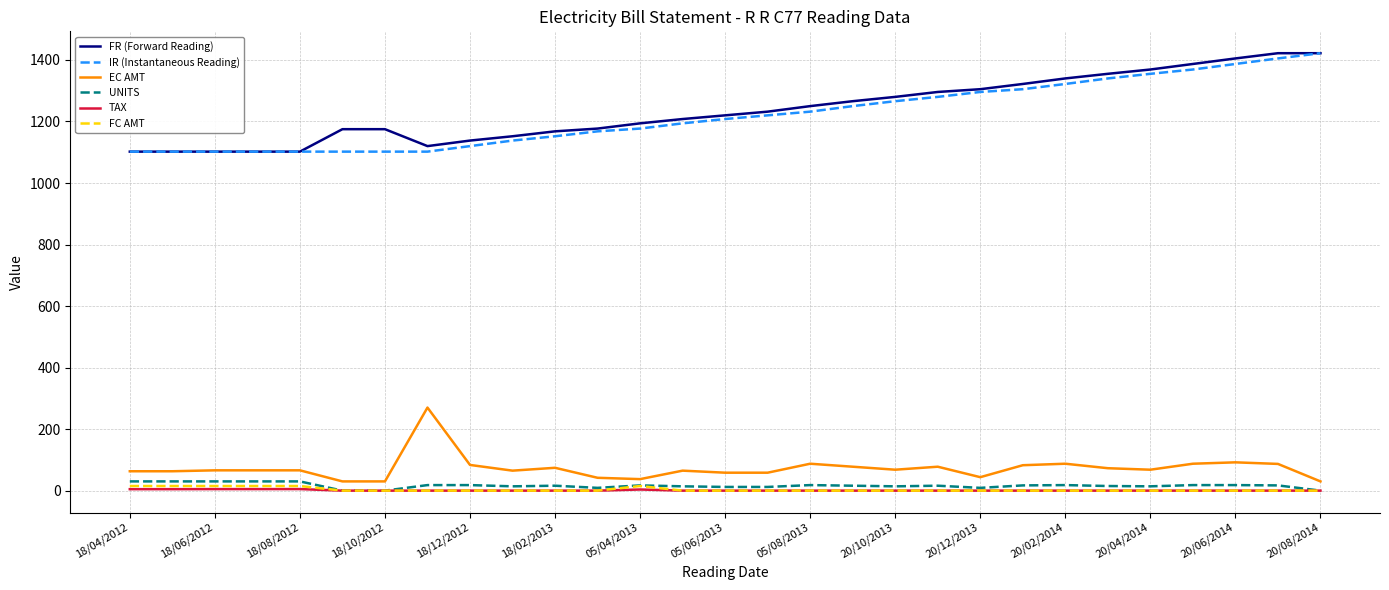

True or false: FR (Forward Reading) and TAX intersect in this chart.

False